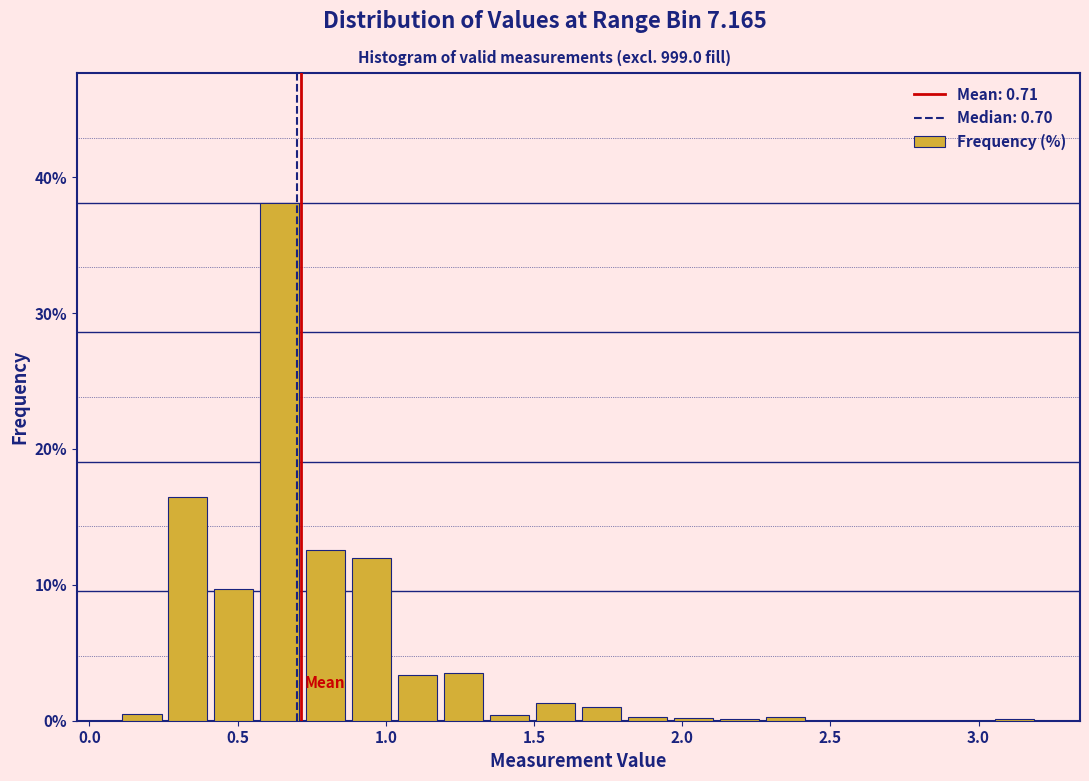

Around what value on the x-axis is the tallest bar? Give the approximate position of its centre, as read against the axis.

0.65